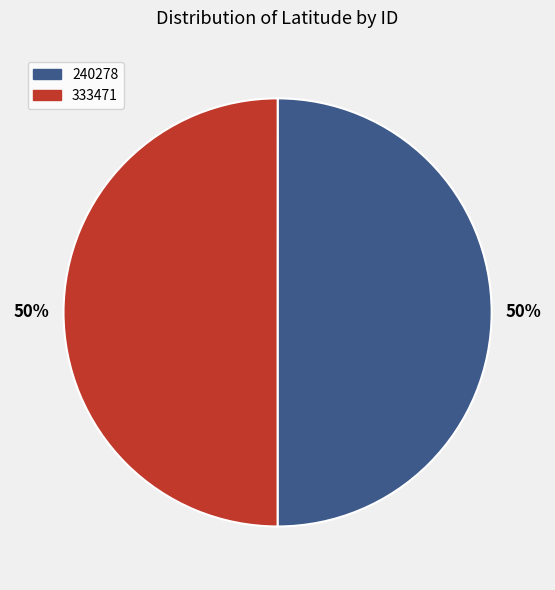

How many slices are in this pie chart?

2